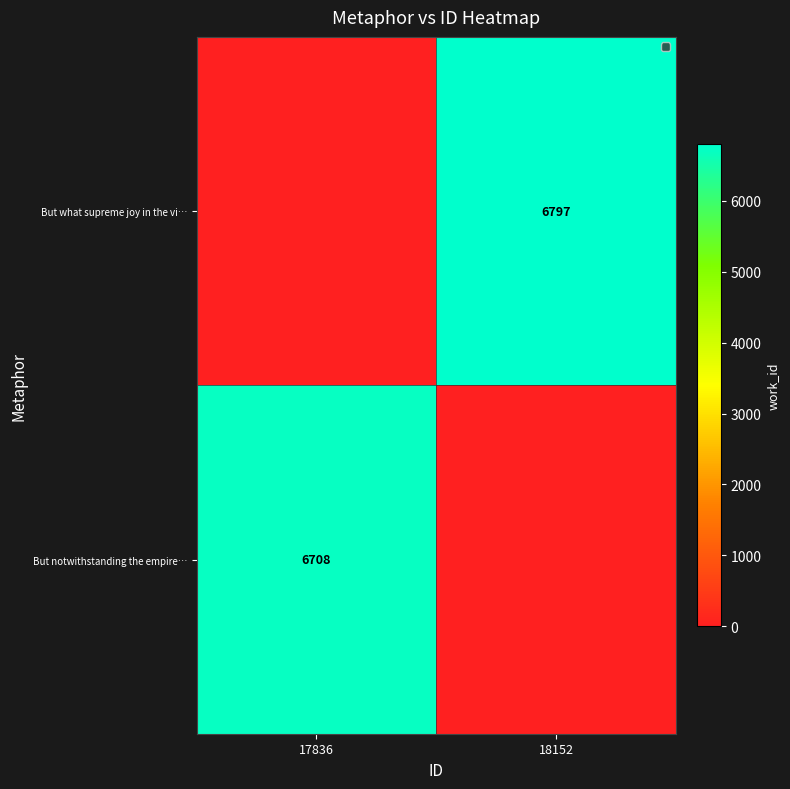

Is the value of But notwithstanding the empire… at 17836 greater than the value of But what supreme joy in the vi… at 18152?

No